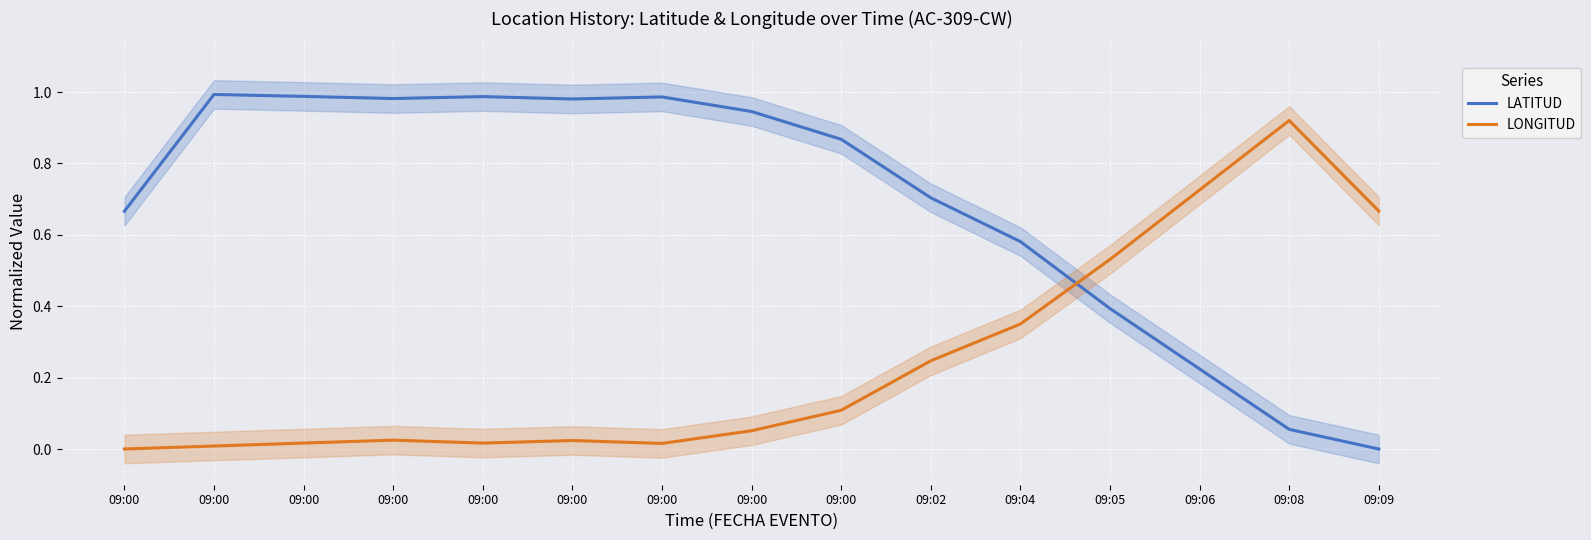

Reading left to right, extract all data points from this chart.

LATITUD: 09:00=0.7	09:00=1.0	09:00=1.0	09:00=1.0	09:00=1.0	09:00=1.0	09:00=1.0	09:00=0.9	09:00=0.9	09:02=0.7	09:04=0.6	09:05=0.4	09:06=0.2	09:08=0.1	09:09=0.0
LONGITUD: 09:00=0.0	09:00=0.0	09:00=0.0	09:00=0.0	09:00=0.0	09:00=0.0	09:00=0.0	09:00=0.1	09:00=0.1	09:02=0.2	09:04=0.4	09:05=0.5	09:06=0.7	09:08=0.9	09:09=0.7